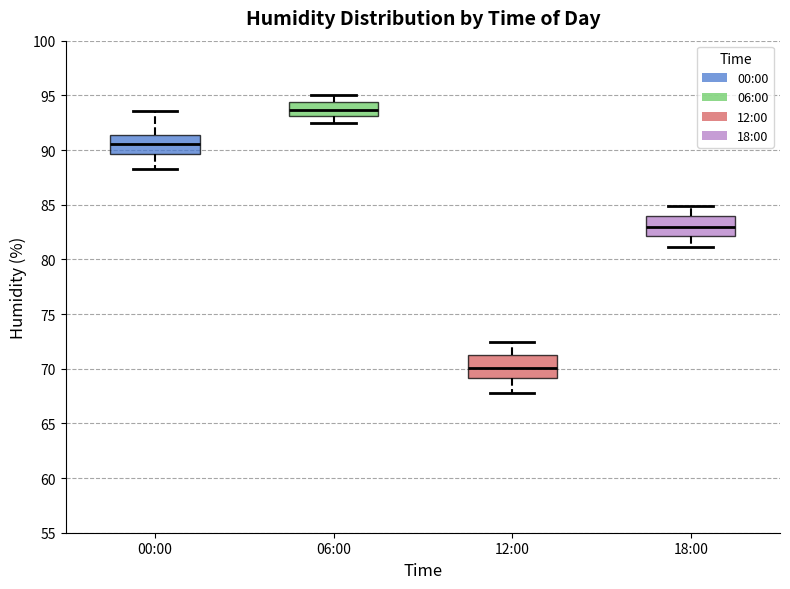

Which box's median line is the lowest?

12:00